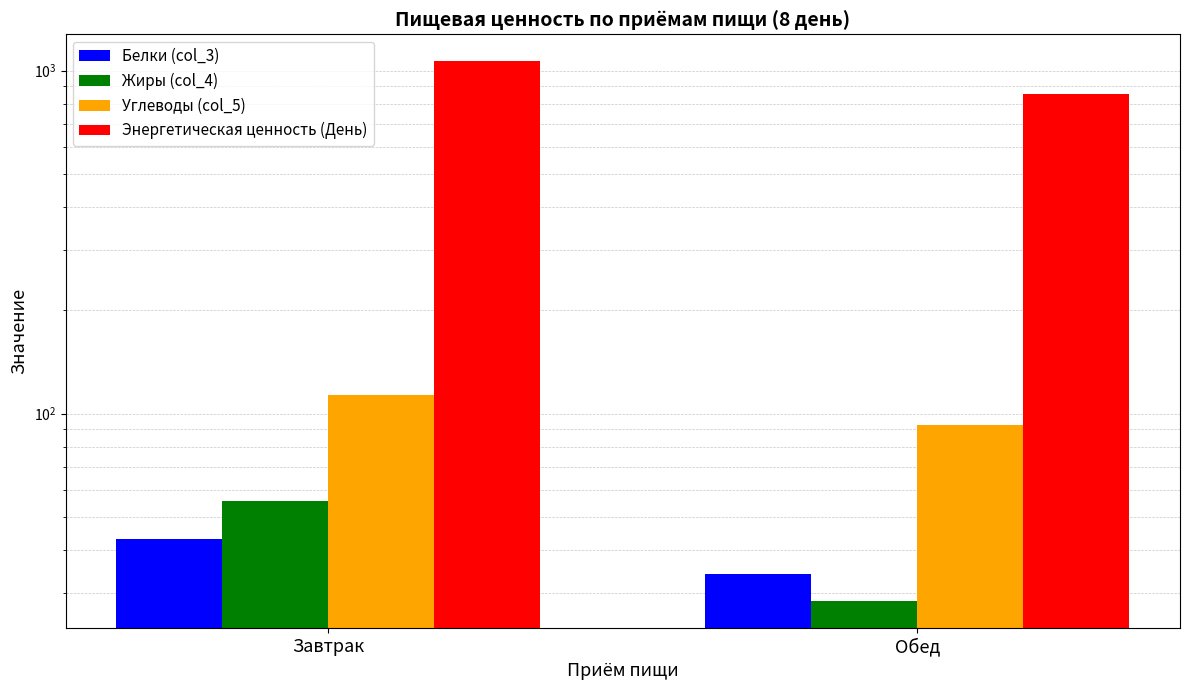

At which category is the sum across all series the highest?

Завтрак